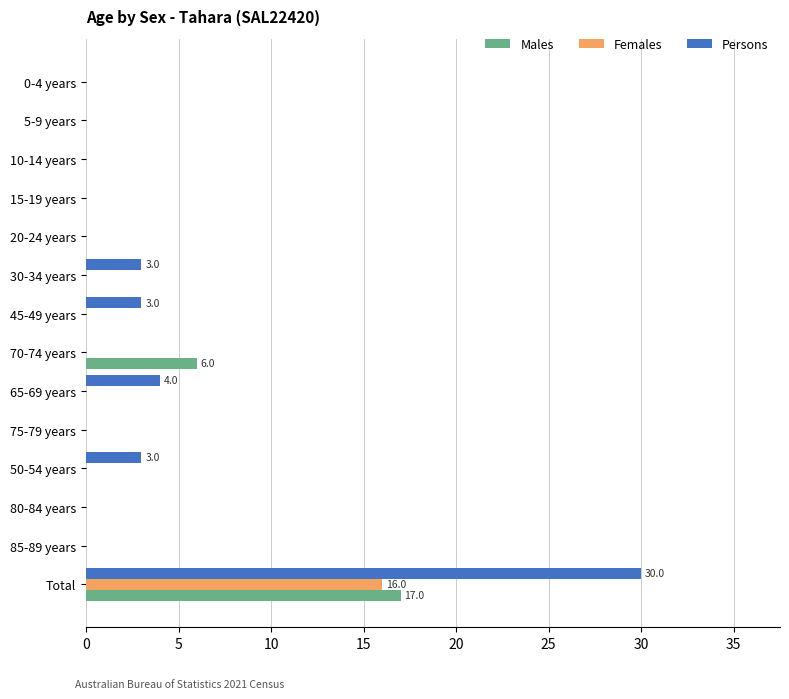

What is the total value across all series at 65-69 years?

4